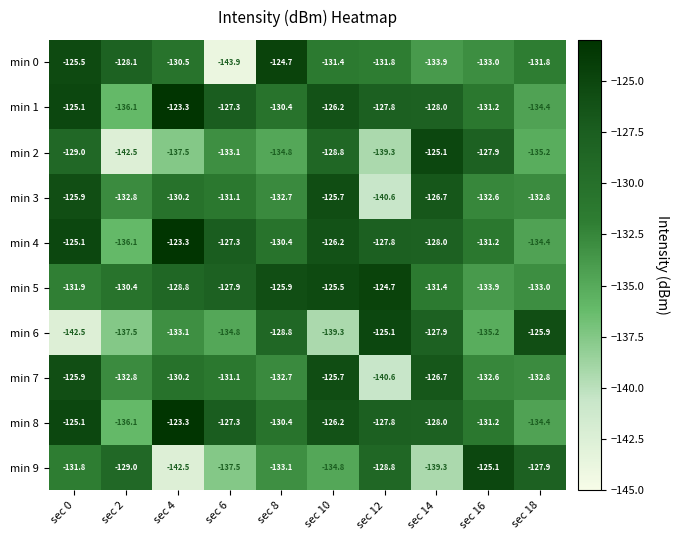

Is it true that min 2 equals -212.6 at sec 16?

False